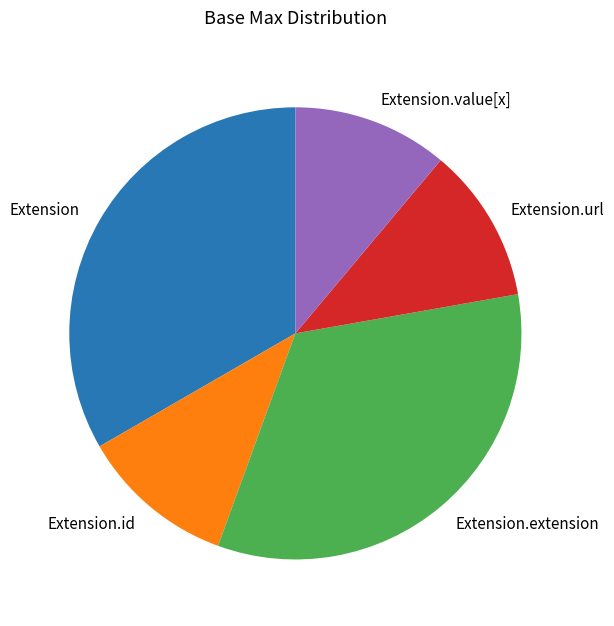

Combined, do Extension.id and Extension.url account for over 50%?

No